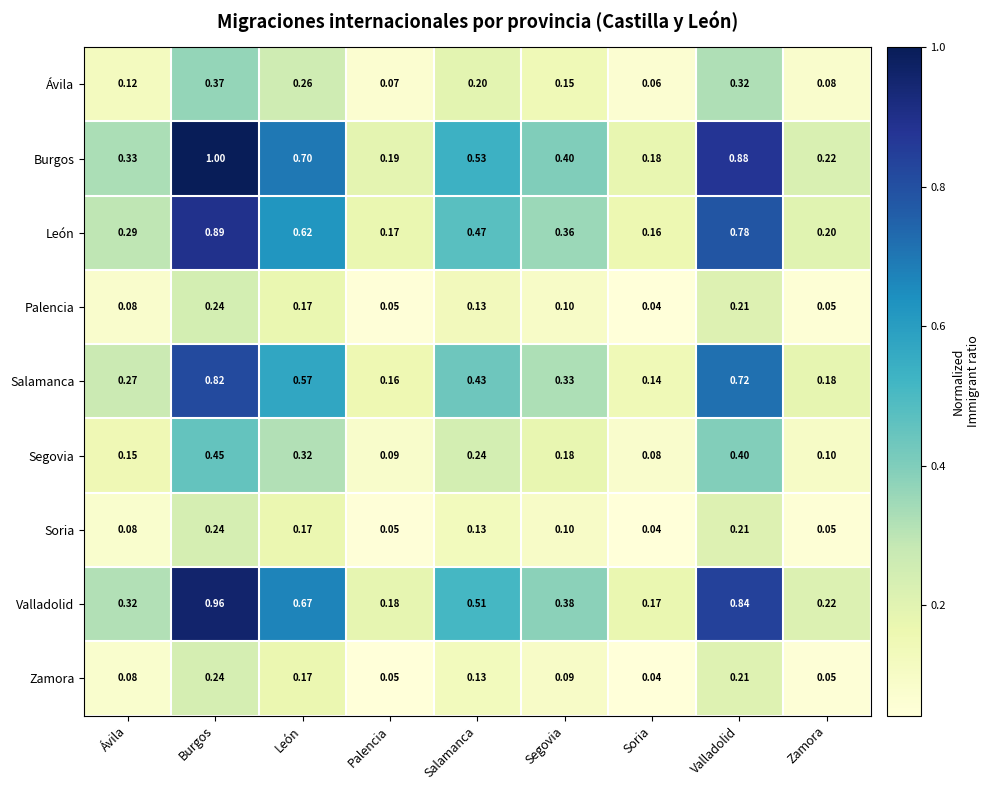

At which category is the sum across all series the highest?

Burgos